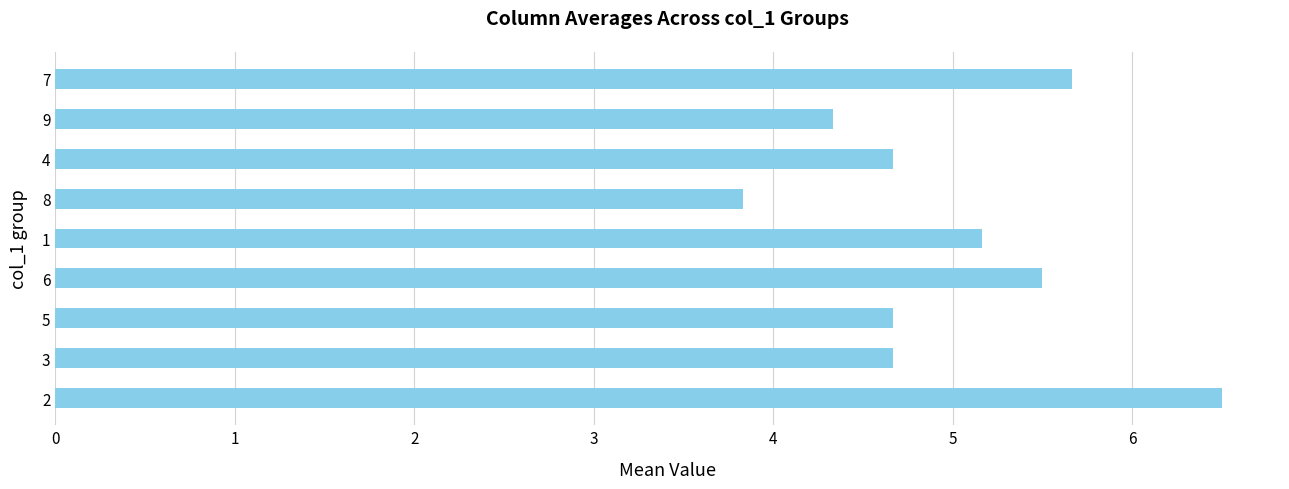

What is the change in value from 5 to 9?

-0.3